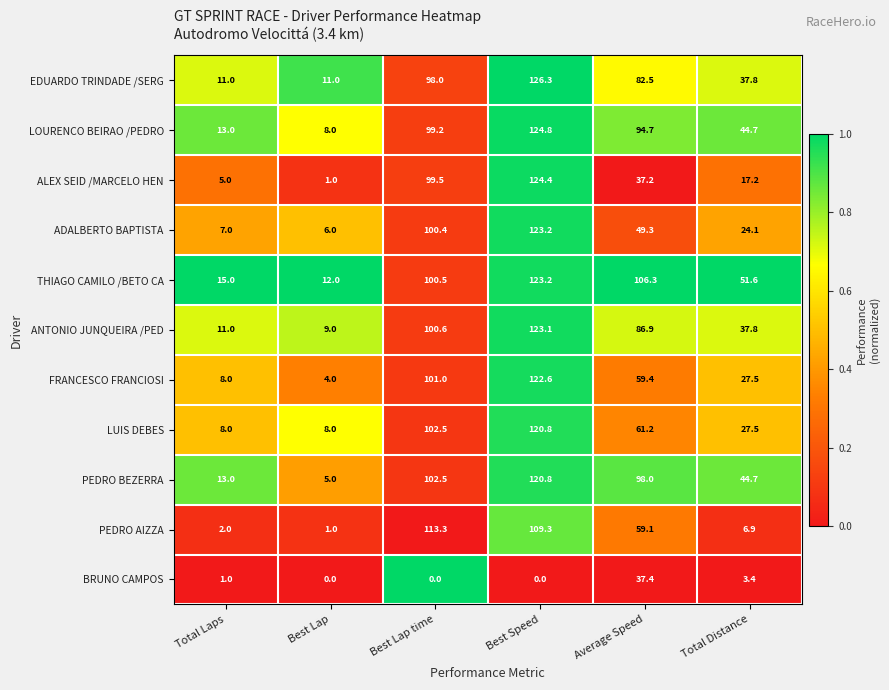

Rank the categories by ADALBERTO BAPTISTA value from highest to lowest.

Best Speed, Best Lap time, Average Speed, Total Distance, Total Laps, Best Lap